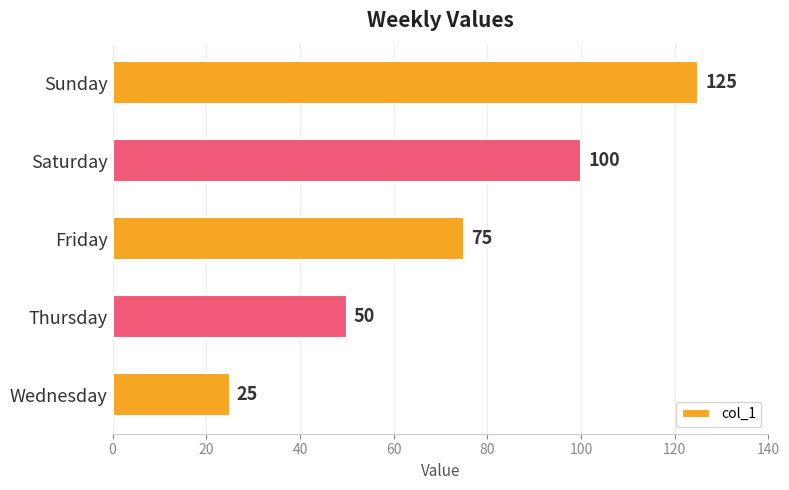

Approximately how many times larger is the value at Wednesday compared to Friday?

0.3